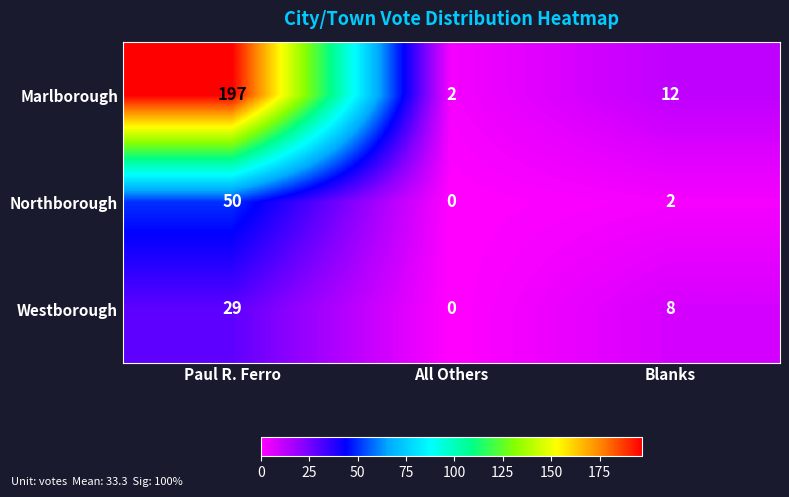

What is the total value across all series at Paul R. Ferro?

276